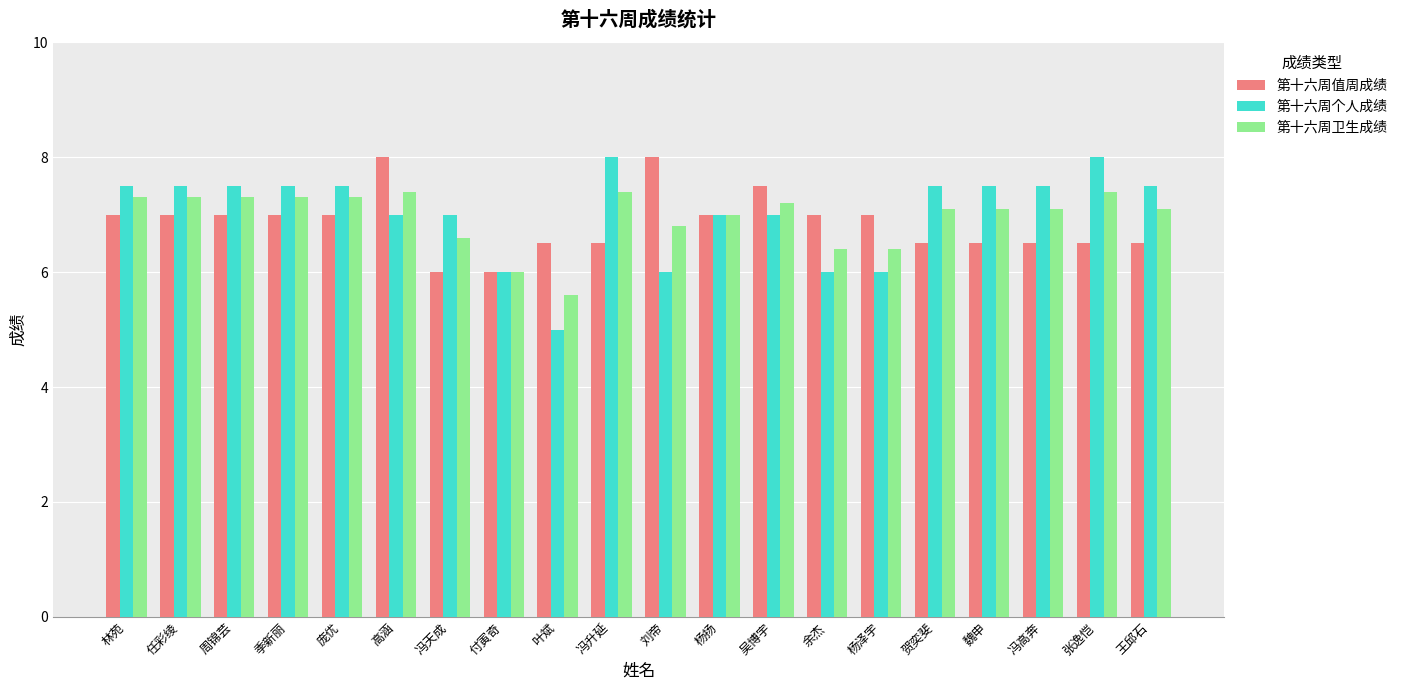

Is the value of 第十六周个人成绩 at 叶斌 greater than the value of 第十六周值周成绩 at 任彩绫?

No